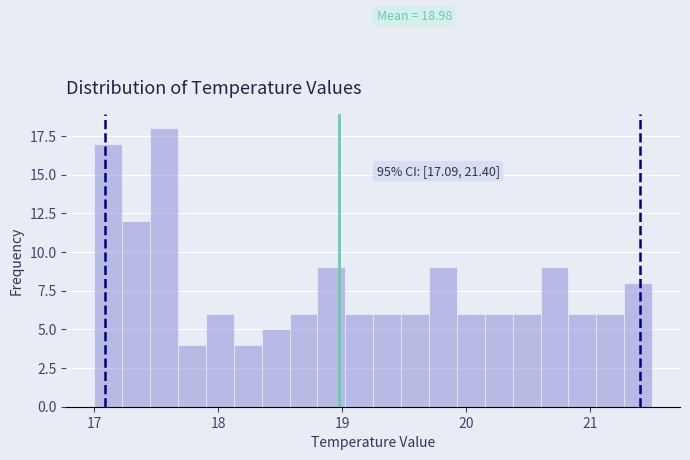

Around what value on the x-axis is the tallest bar? Give the approximate position of its centre, as read against the axis.

17.6